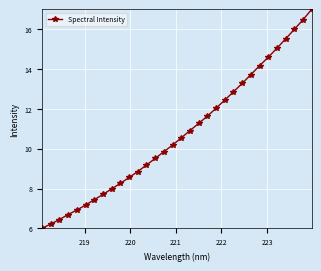

What is the greatest value displayed?

17.0